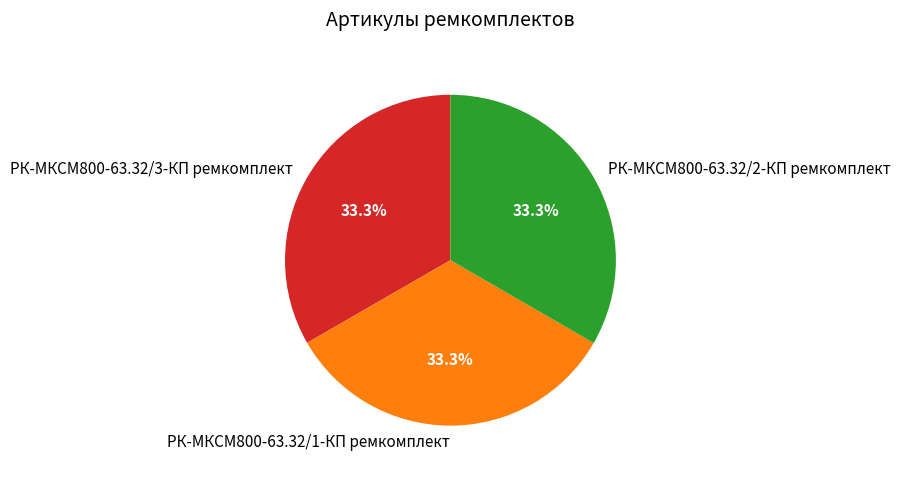

Count the number of slices in the pie.

3